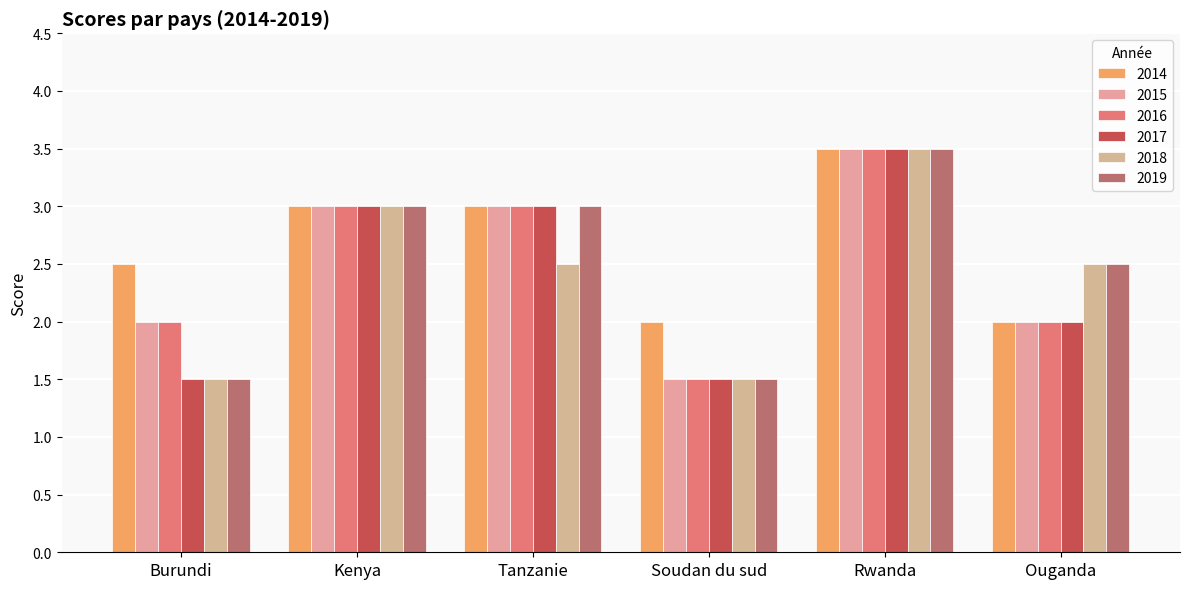

What is the value of the 2018 bar at the 3rd from the left?

2.5